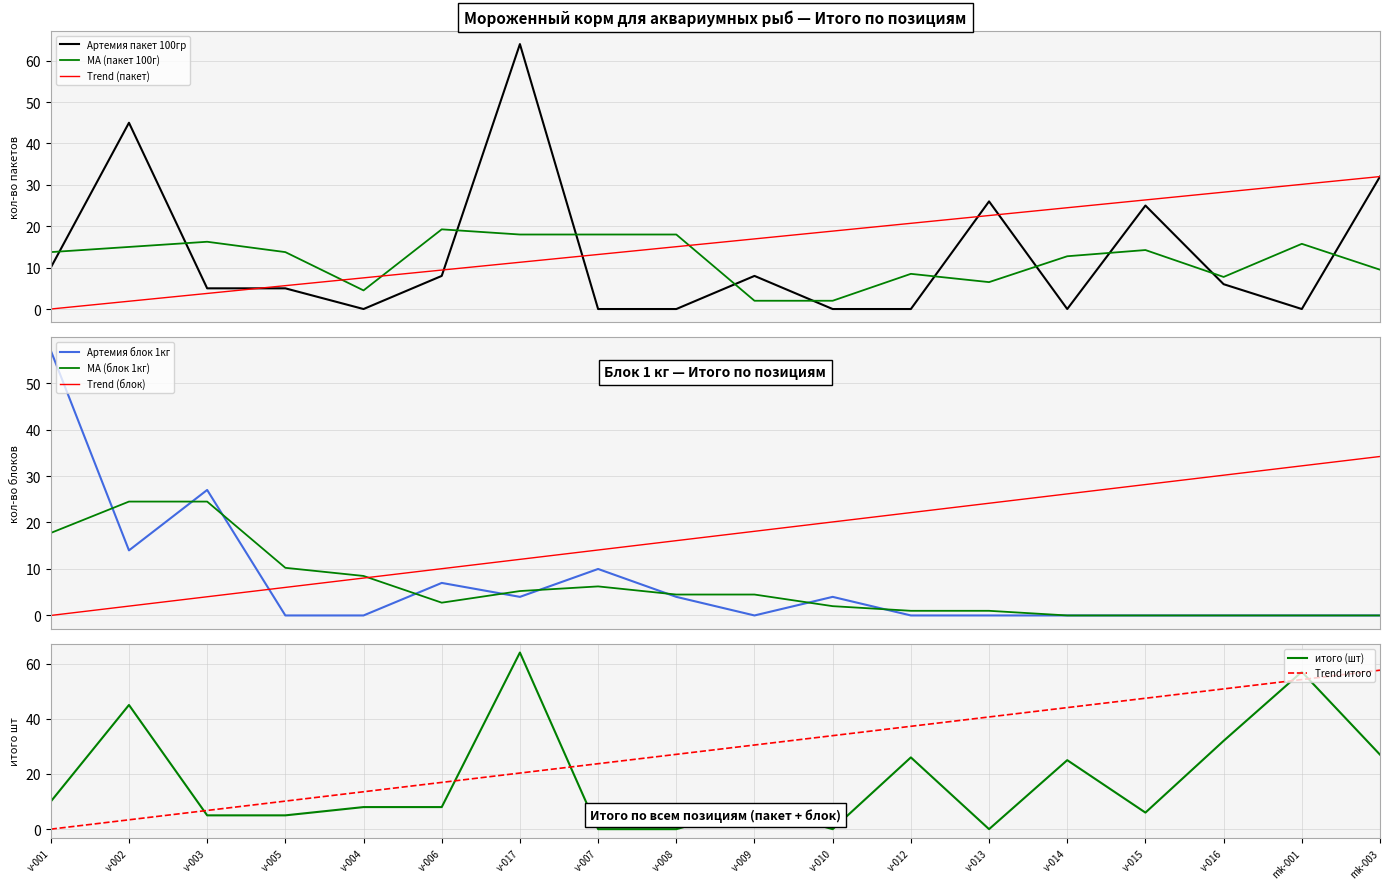

How many intersections are there between Артемия пакет 100гр and Артемия блок 1кг?

6